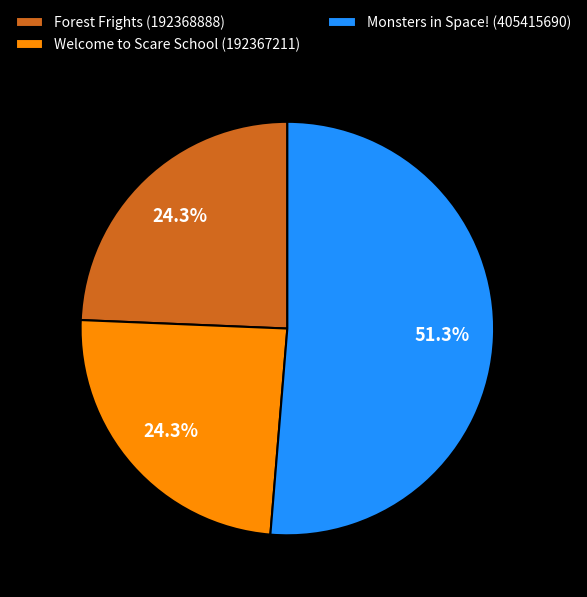

Which has a higher value, Monsters in Space! (405415690) or Forest Frights (192368888)?

Monsters in Space! (405415690)